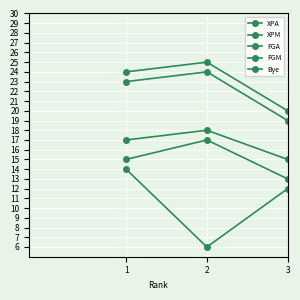

Does the chart have visible grid lines?

Yes